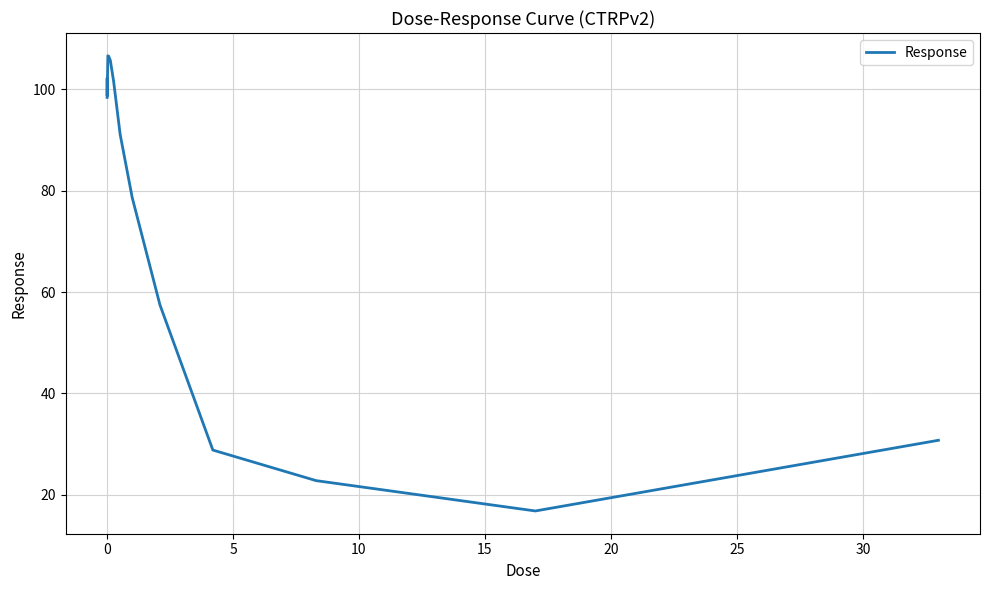

What is the difference between the maximum and minimum values?

89.8